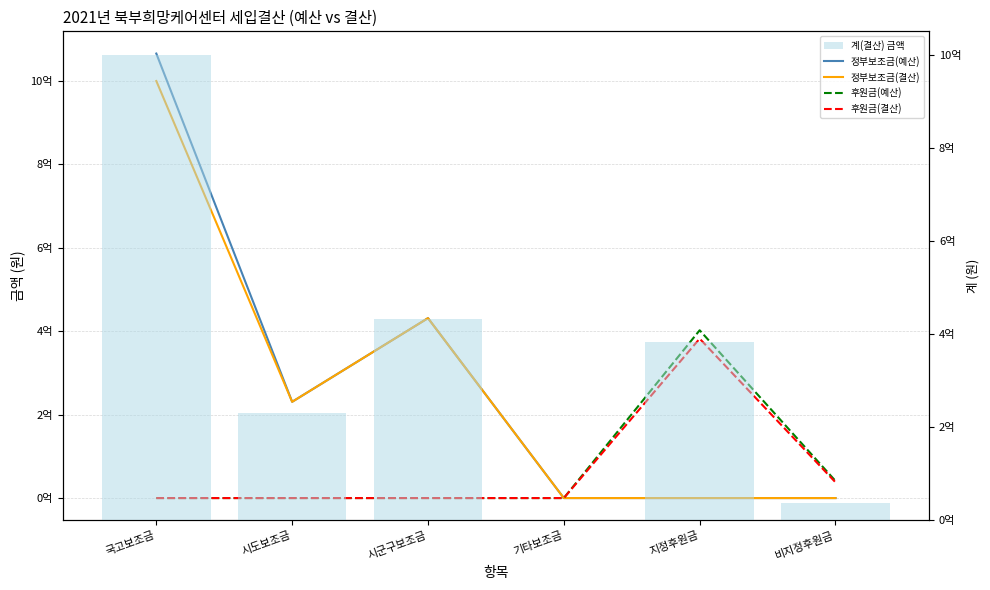

What is the difference between the 정부보조금(예산) values at 시군구보조금 and 시도보조금?

200695760